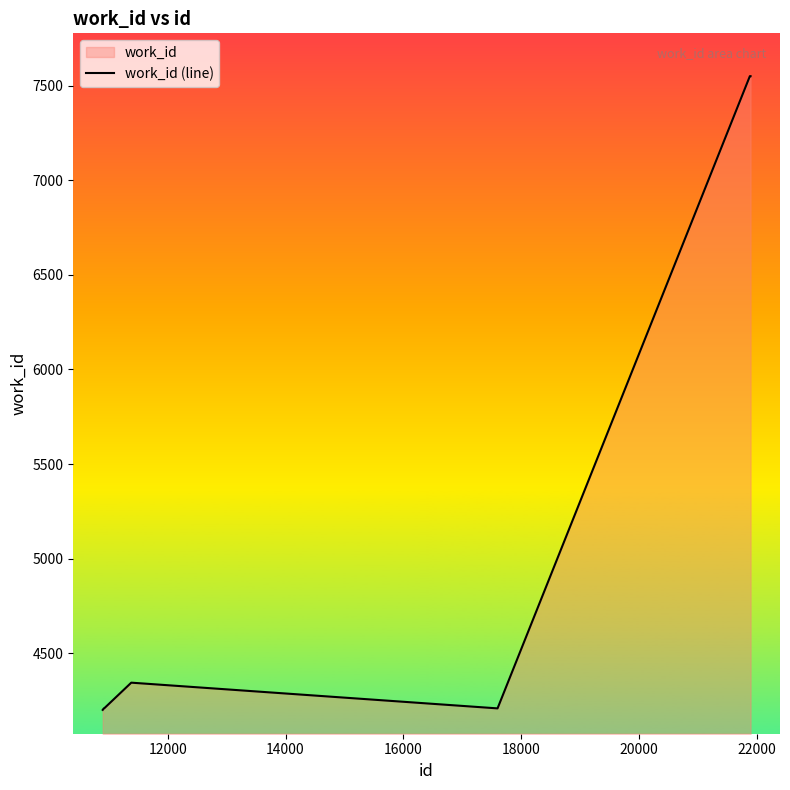

What is the greatest value displayed?

7551